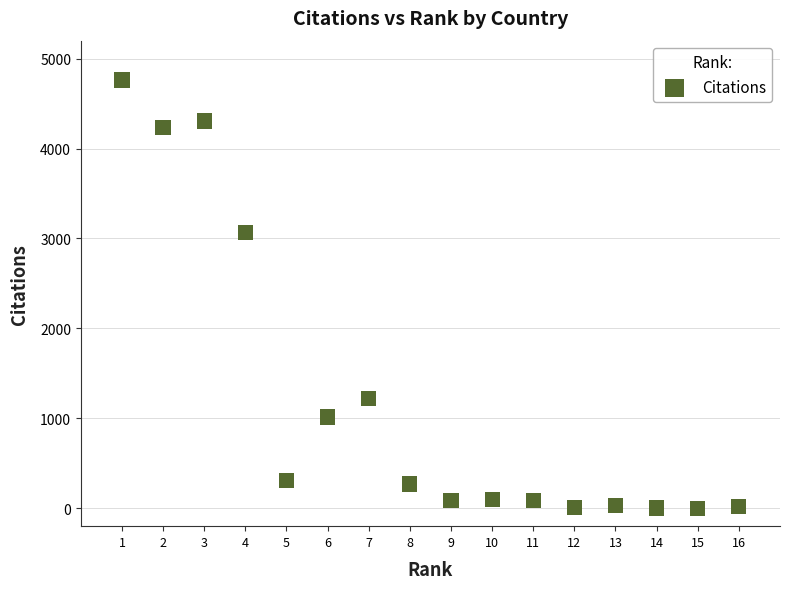

What is the range of Y values (max minus min)?

4763